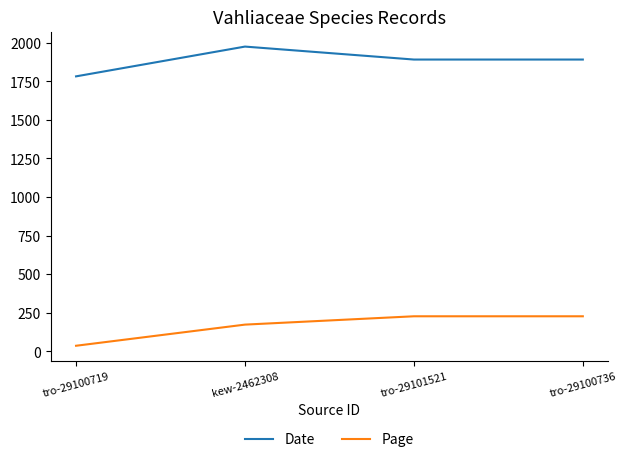

Reading right to left, transcribe all the data shown in this chart.

Date: 1891	1891	1975	1782
Page: 227	227	173	36